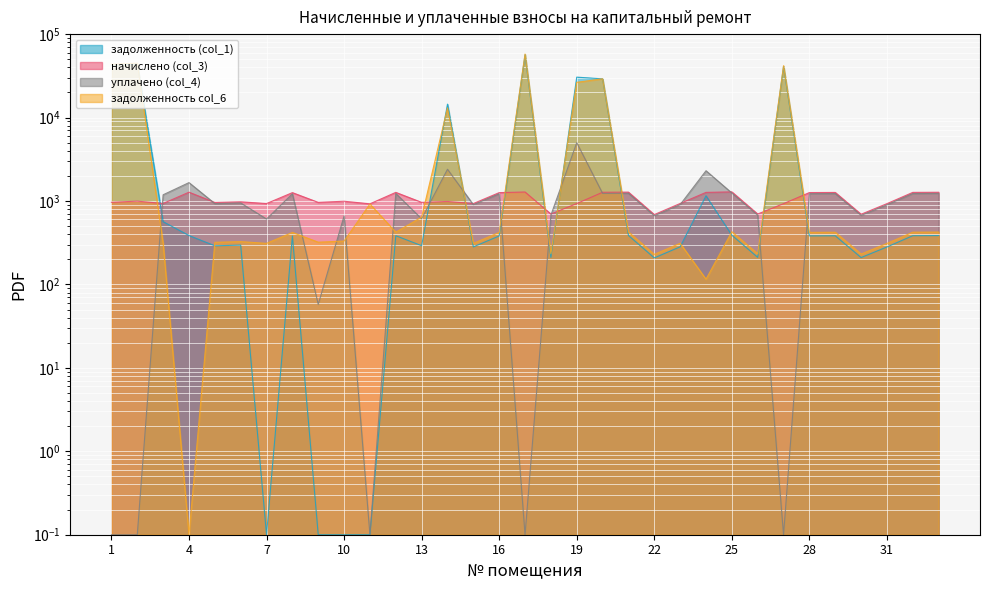

What is the sum of the начислено (col_3) values at 24 and 25?

2554.3